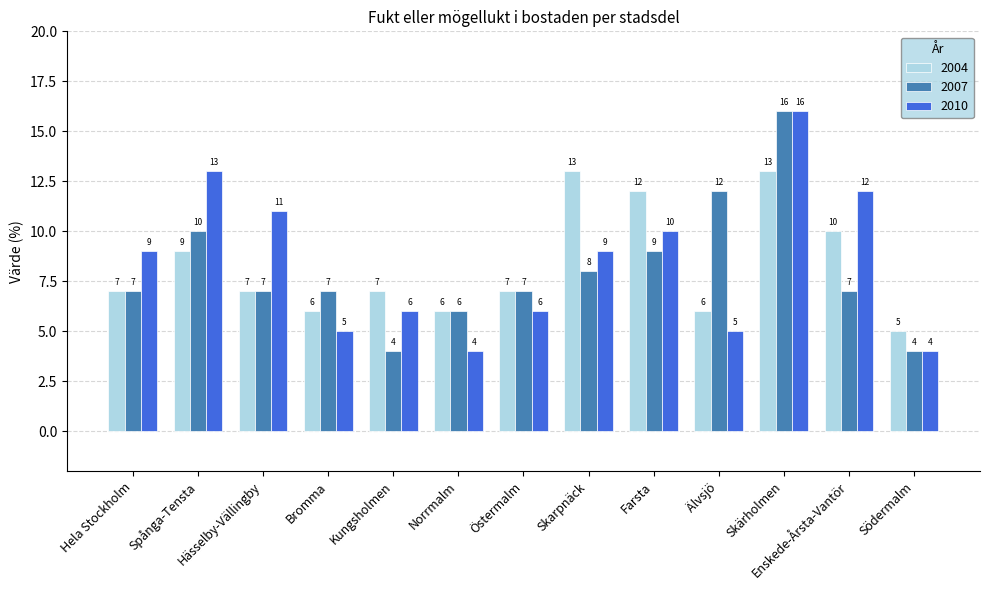

Reading left to right, what are all the values shown in this chart?

2004: 7	9	7	6	7	6	7	13	12	6	13	10	5
2007: 7	10	7	7	4	6	7	8	9	12	16	7	4
2010: 9	13	11	5	6	4	6	9	10	5	16	12	4